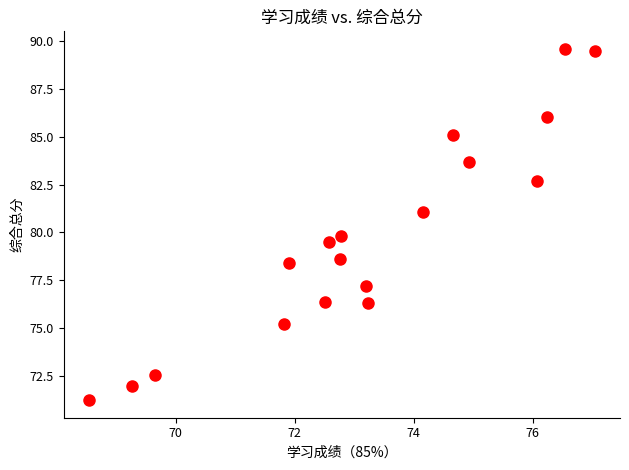

What is the range of X values (max minus min)?

8.5